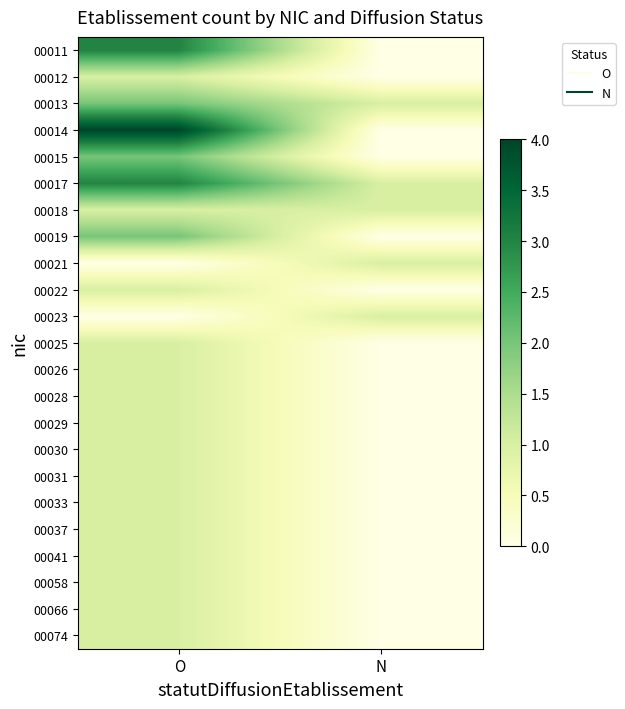

Between O and N, which series saw the biggest shift?

00014